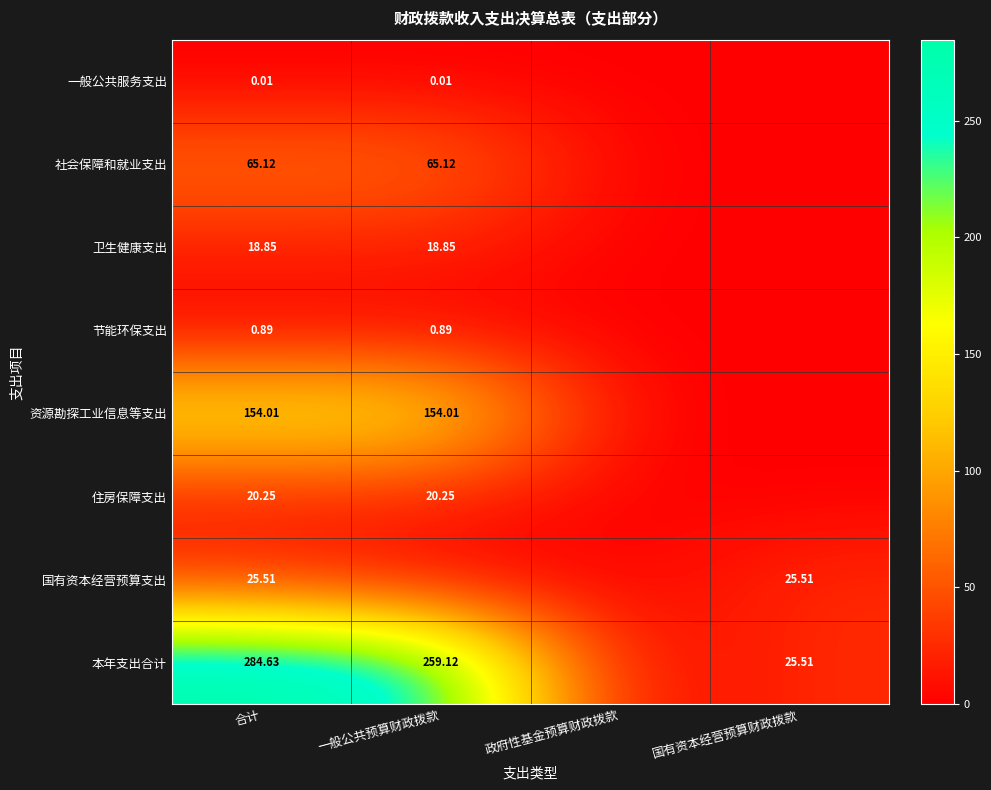

What is the sum of all 卫生健康支出 values?

37.7